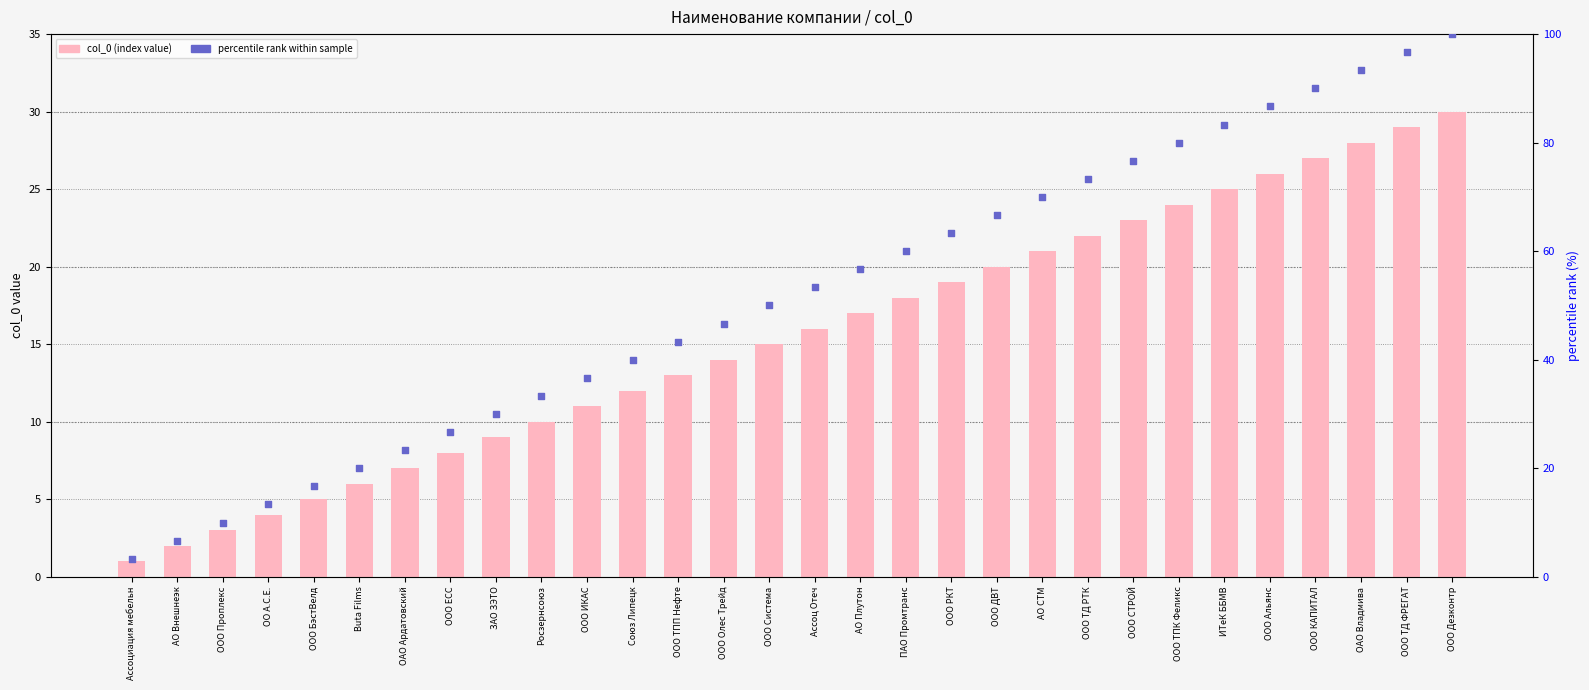

What is the total value across all series at ООО ТД ФРЕГАТ?

125.7